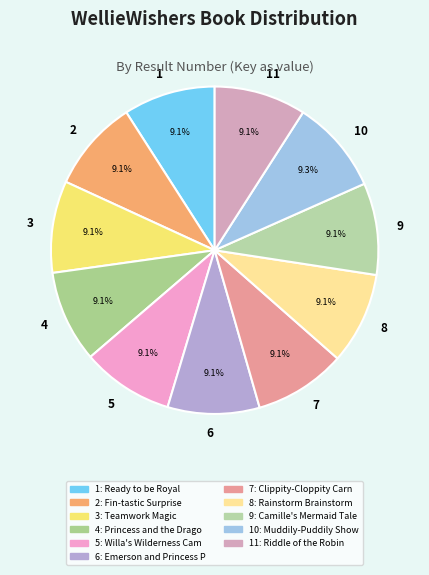

What portion of the pie excludes 2?

90.9%